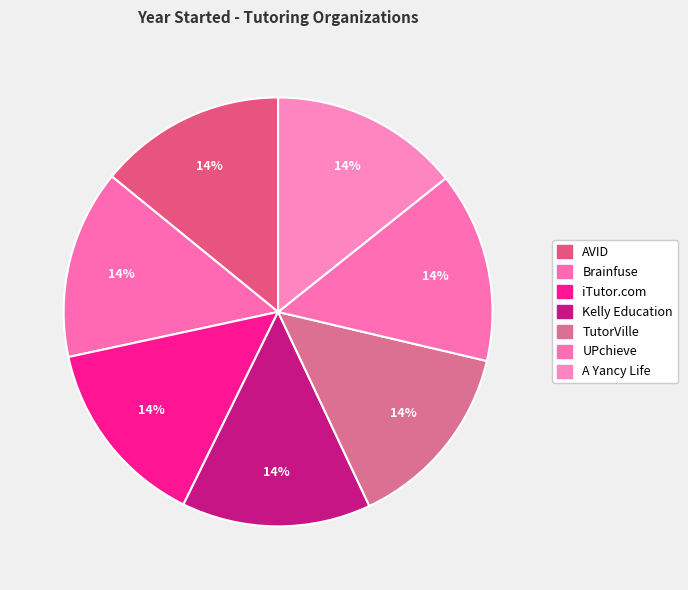

How many segments does this pie chart have?

7